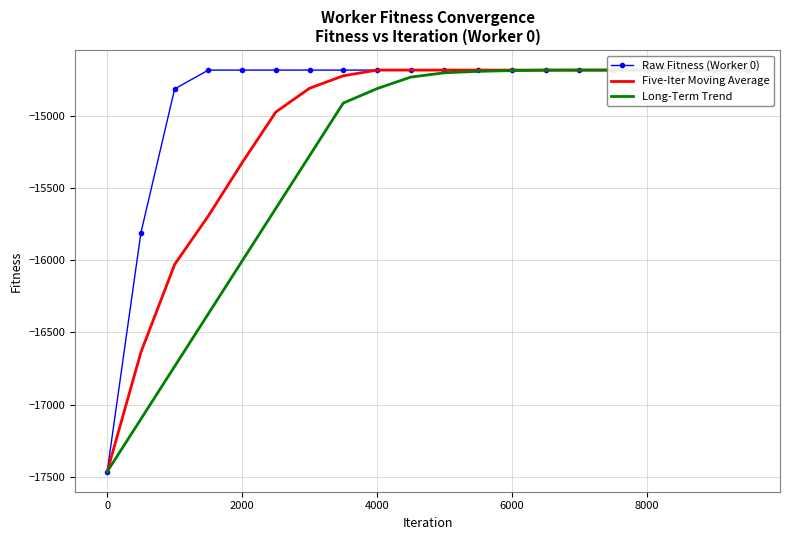

True or false: Long-Term Trend and Five-Iter Moving Average intersect in this chart.

False